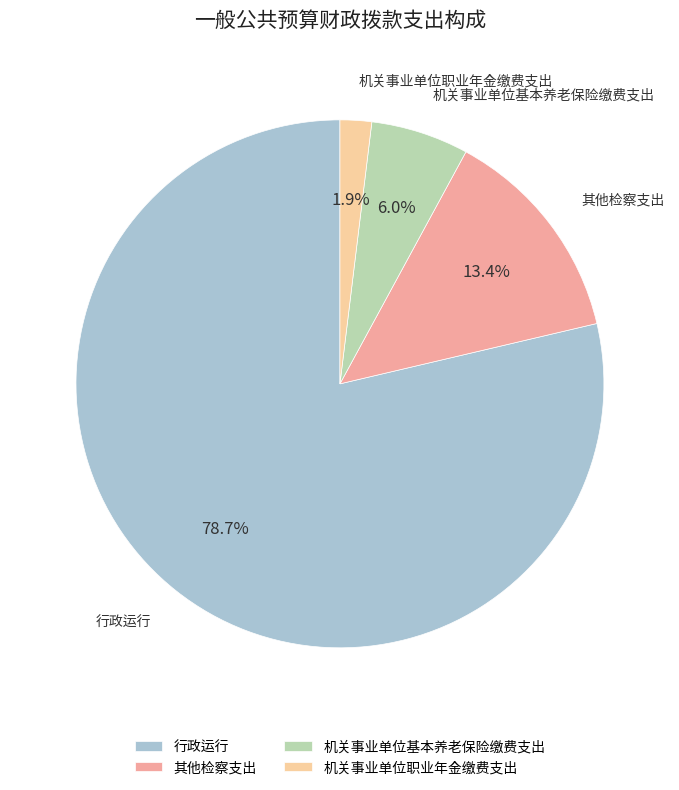

Count the number of slices in the pie.

4